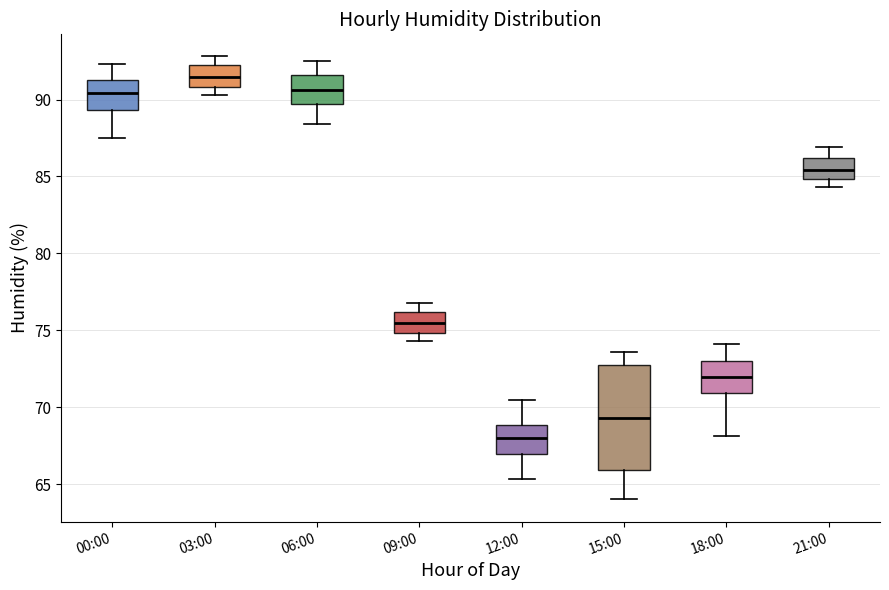

Reading left to right, transcribe this box plot: for each box, give where its median line is, the range the box spans, and where its two whiskers end, as read against the y-axis. The values are not printed on the chart, so give them approximately, as read against the axis.

00:00: median 90.5, box 89.5 to 91.5, whiskers 87.5 to 92.5
03:00: median 91.5, box 91.0 to 92.5, whiskers 90.5 to 93.0
06:00: median 90.5, box 89.5 to 91.5, whiskers 88.5 to 92.5
09:00: median 75.5, box 75.0 to 76.0, whiskers 74.5 to 77.0
12:00: median 68.0, box 67.0 to 69.0, whiskers 65.5 to 70.5
15:00: median 69.5, box 66.0 to 73.0, whiskers 64.0 to 73.5
18:00: median 72.0, box 71.0 to 73.0, whiskers 68.0 to 74.0
21:00: median 85.5, box 85.0 to 86.0, whiskers 84.5 to 87.0